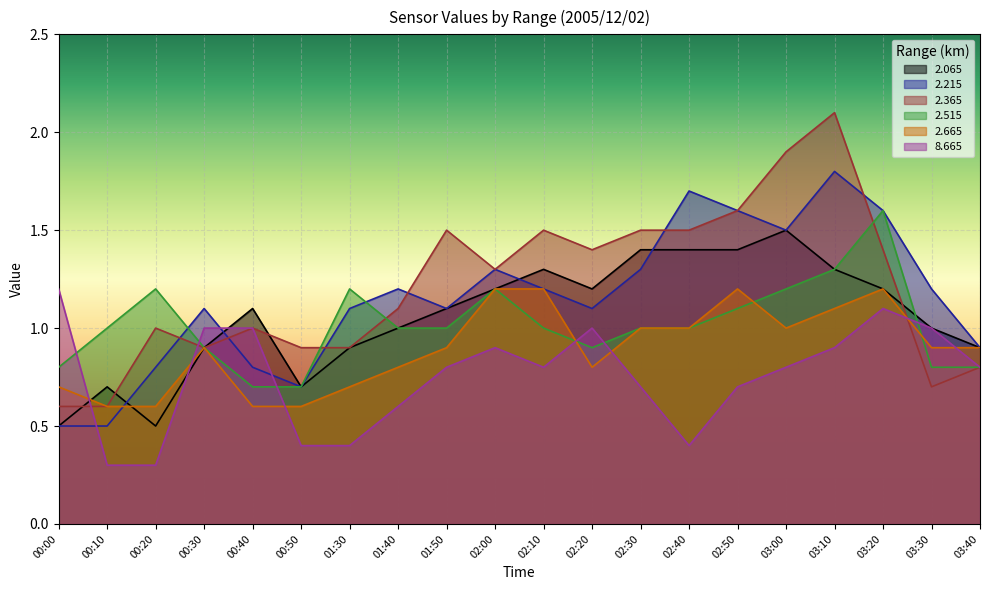

In 2.365, how many points are higher than both neighbors (excluding endpoints)?

5